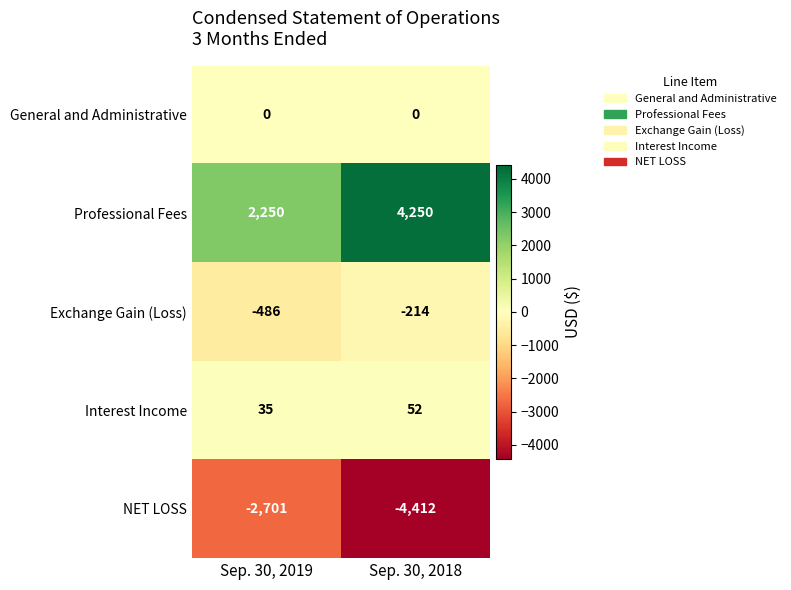

Is it true that Exchange Gain (Loss) equals -80 at Sep. 30, 2018?

False